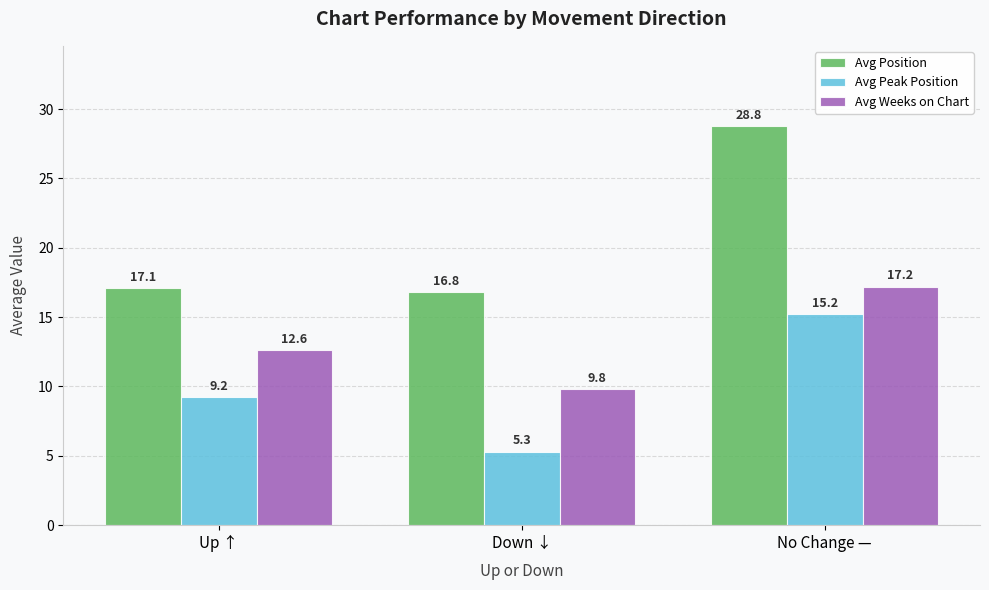

List the series in order of their overall mean, highest first.

Avg Position, Avg Weeks on Chart, Avg Peak Position